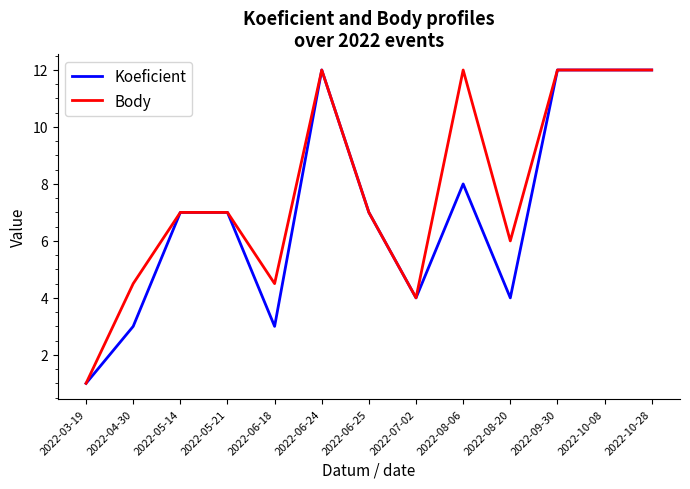

Does the chart display data point markers on the line(s)?

No